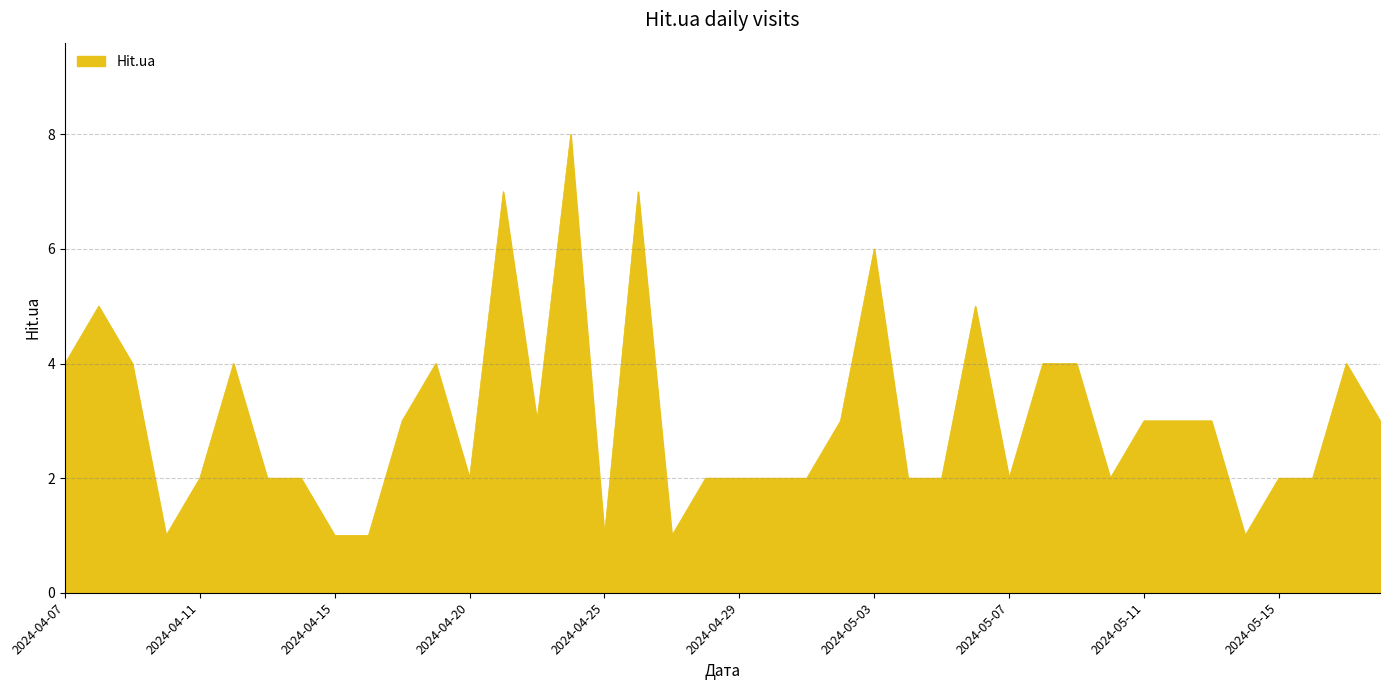

What is the greatest value displayed?

8